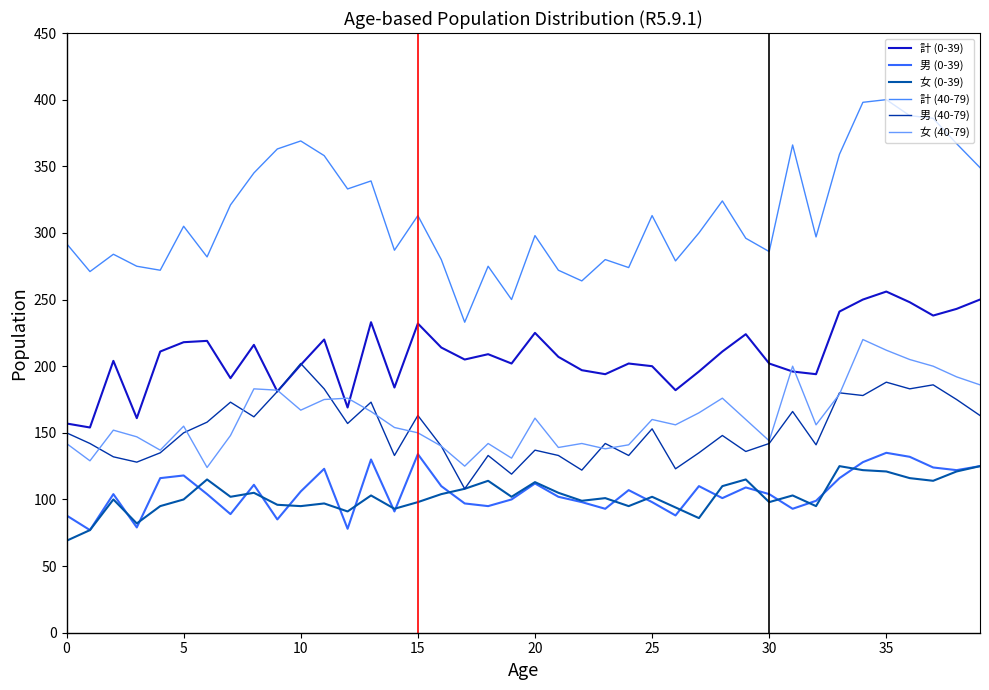

What is the difference between the maximum and minimum values in the 計 (0-39) series?

102